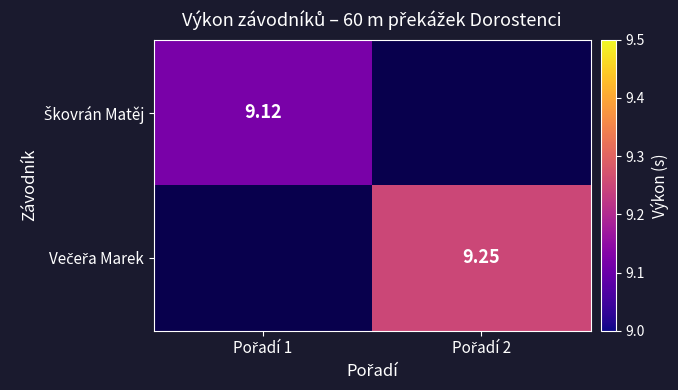

Between Pořadí 1 and Pořadí 2, which is larger?

Pořadí 1